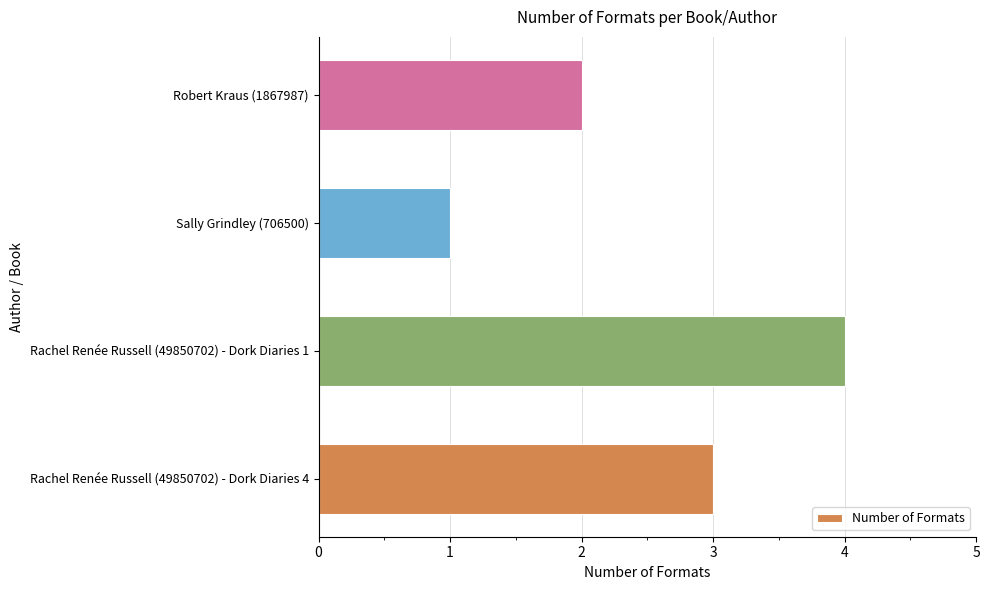

True or false: the data shows 4 at Rachel Renée Russell (49850702) - Dork Diaries 4.

False